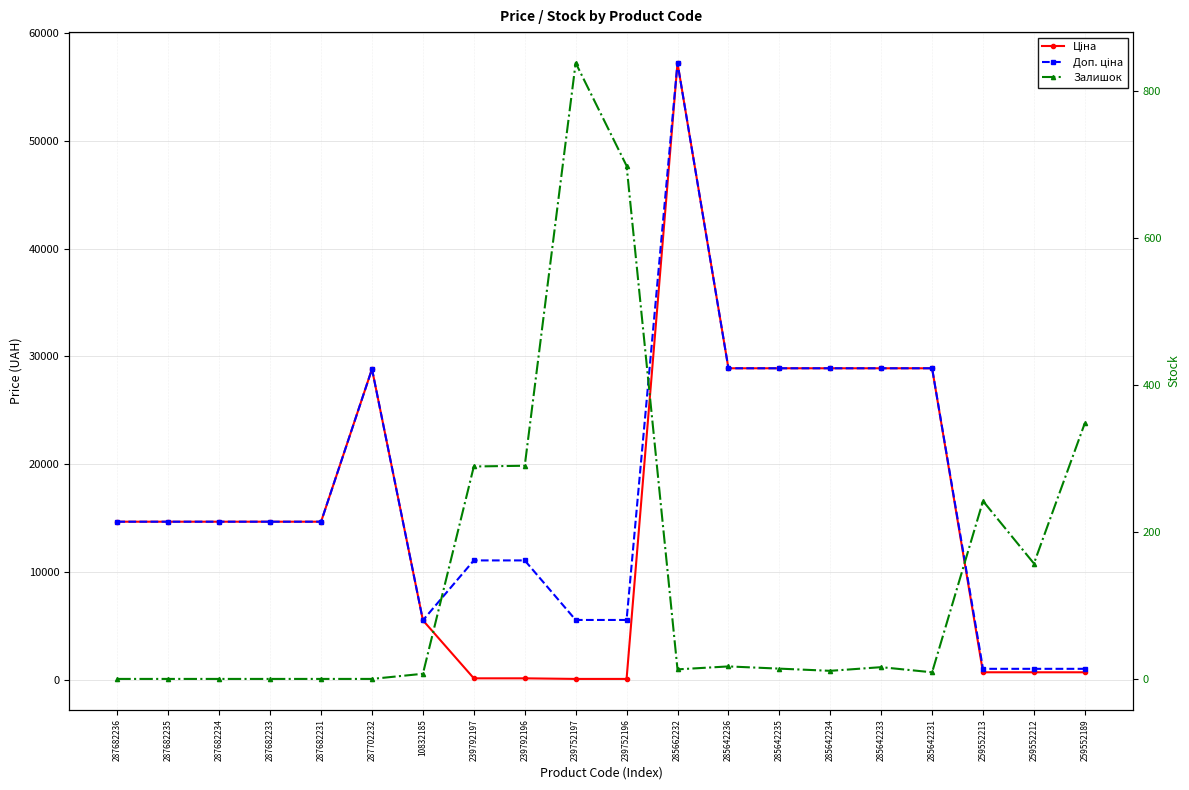

What is the difference between the Доп. ціна values at 285662232 and 287682234?

42585.9